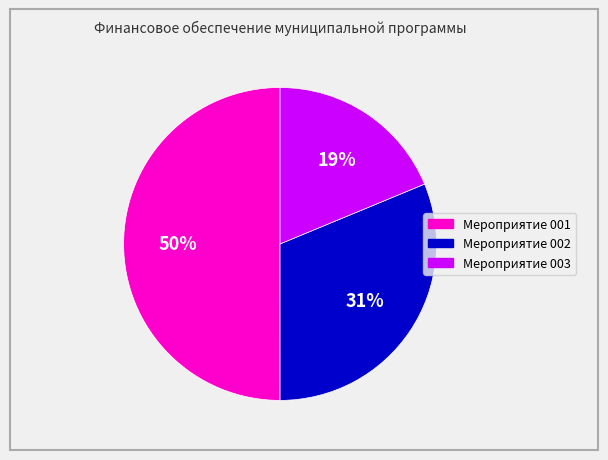

To the nearest percent, what is the difference between the largest and smallest slice percentages?

31%